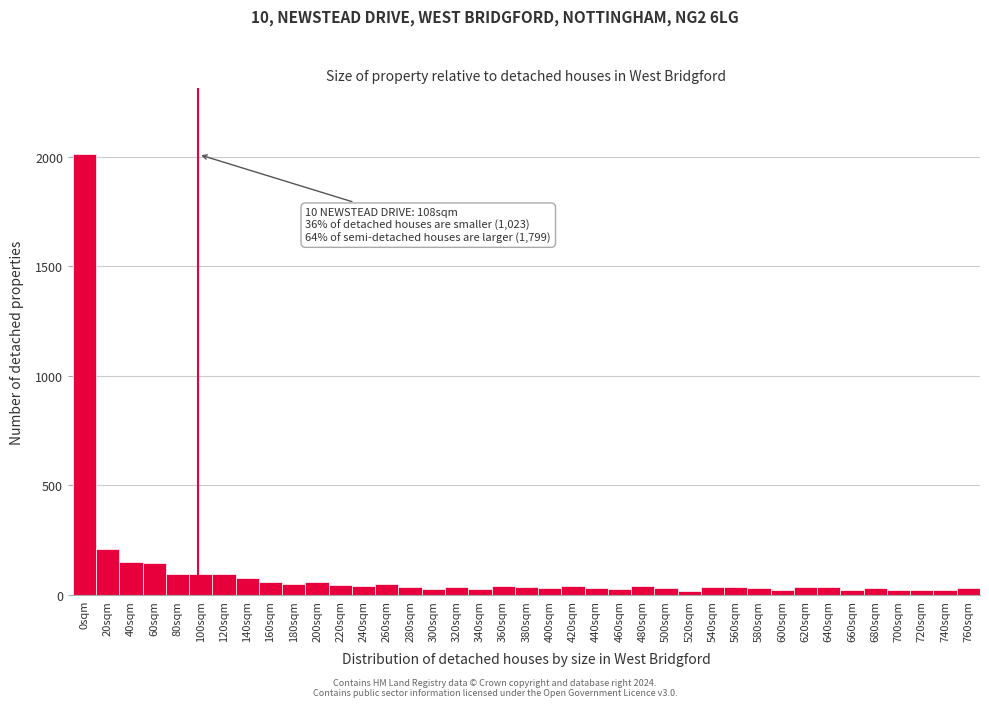

Which label corresponds to the largest value in the chart?

0sqm